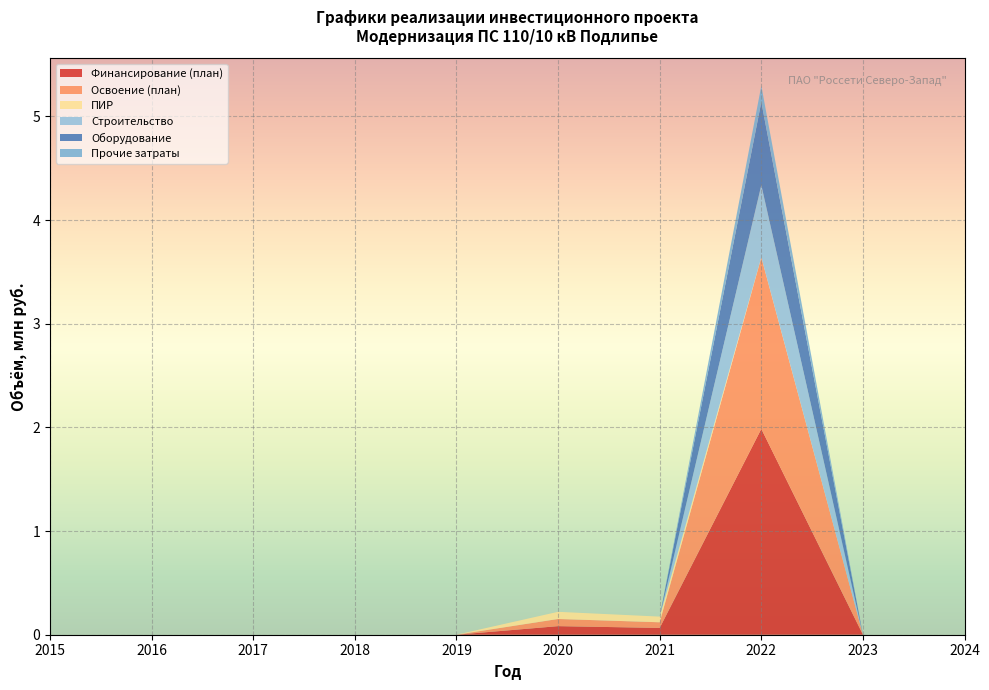

Reading left to right, list all the values displayed in this chart.

Финансирование (план): 0.0	0.0	0.0	0.0	0.0	0.1	0.1	2.0	0.0	0.0
Освоение (план): 0.0	0.0	0.0	0.0	0.0	0.1	0.1	1.7	0.0	0.0
ПИР: 0.0	0.0	0.0	0.0	0.0	0.1	0.1	0.0	0.0	0.0
Строительство: 0.0	0.0	0.0	0.0	0.0	0.0	0.0	0.7	0.0	0.0
Оборудование: 0.0	0.0	0.0	0.0	0.0	0.0	0.0	0.8	0.0	0.0
Прочие затраты: 0.0	0.0	0.0	0.0	0.0	0.0	0.0	0.2	0.0	0.0